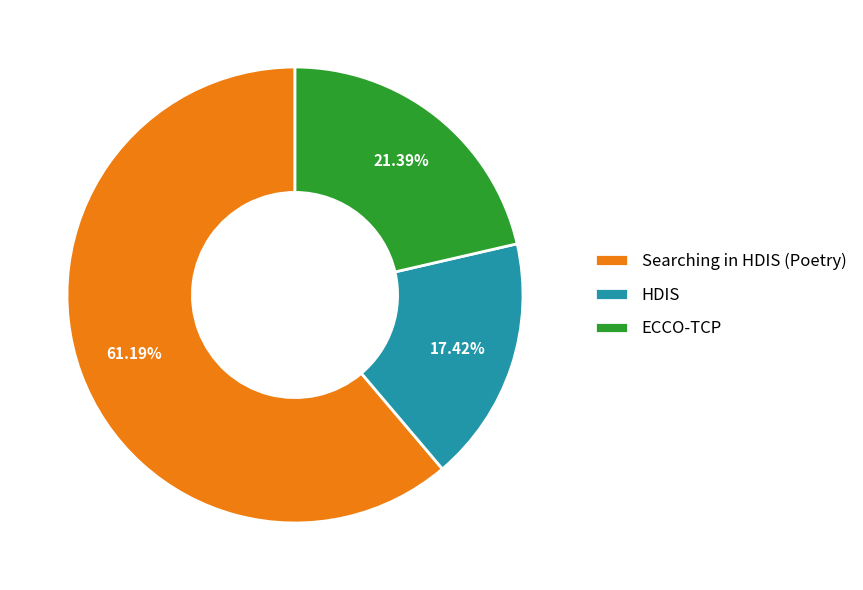

Count the number of slices in the pie.

3